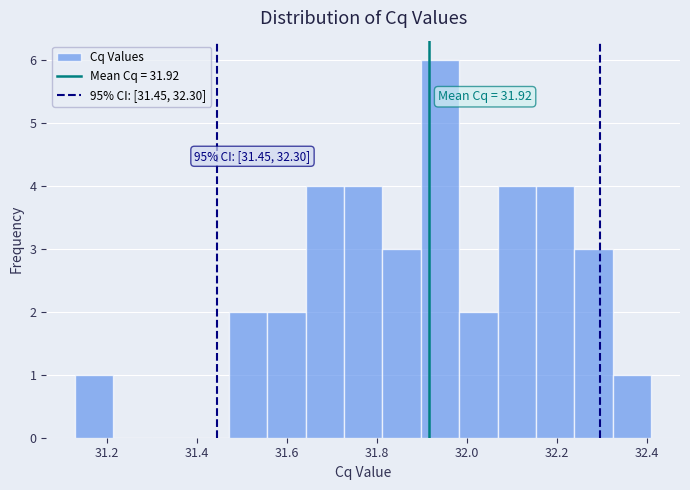

Over which range of the x-axis is the bar tallest?

31.90 to 31.98